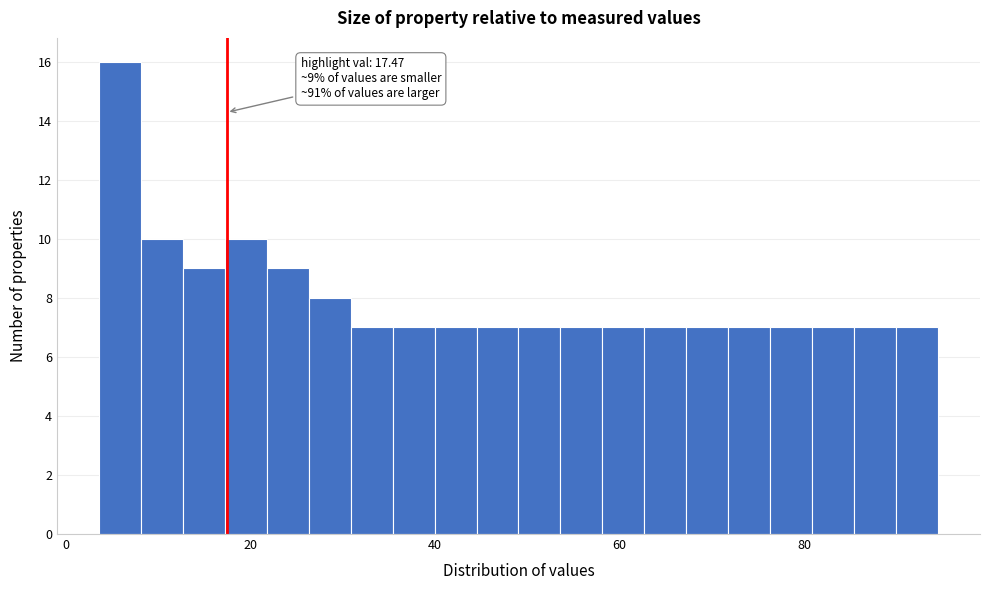

Read against the x-axis, roughly where is the centre of the tallest bar?

6